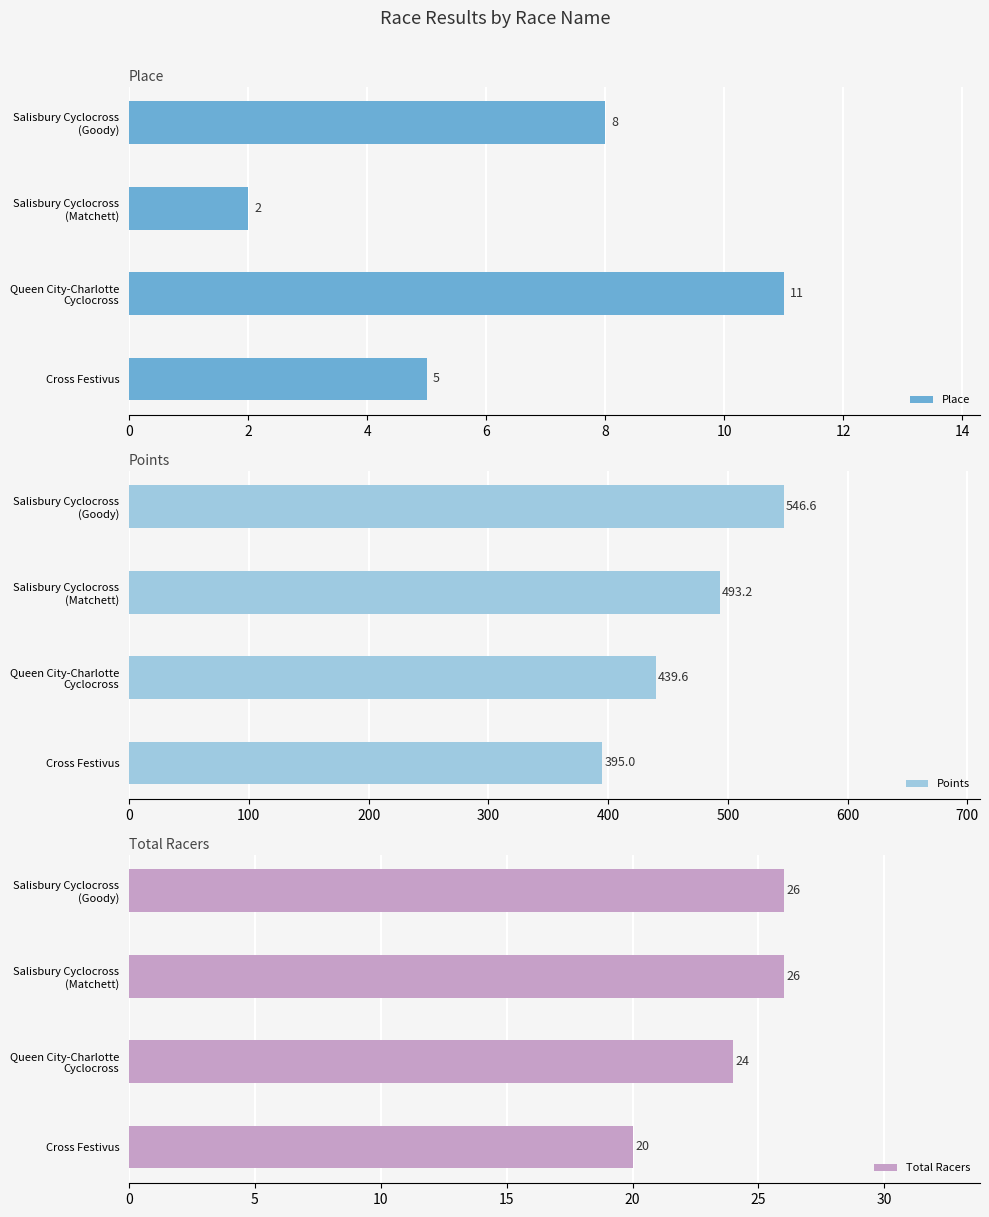

Reading left to right, transcribe all the data shown in this chart.

Place: 5.0	11.0	2.0	8.0
Points: 395.0	439.6	493.2	546.6
Total Racers: 20.0	24.0	26.0	26.0